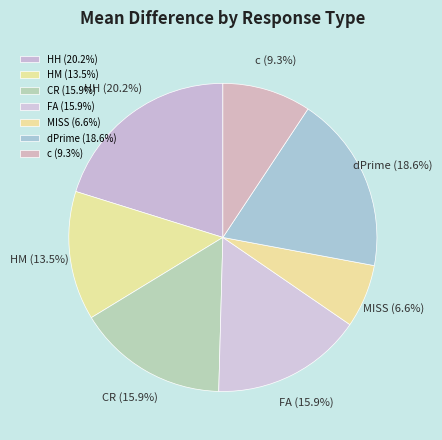

How many slices are in this pie chart?

7